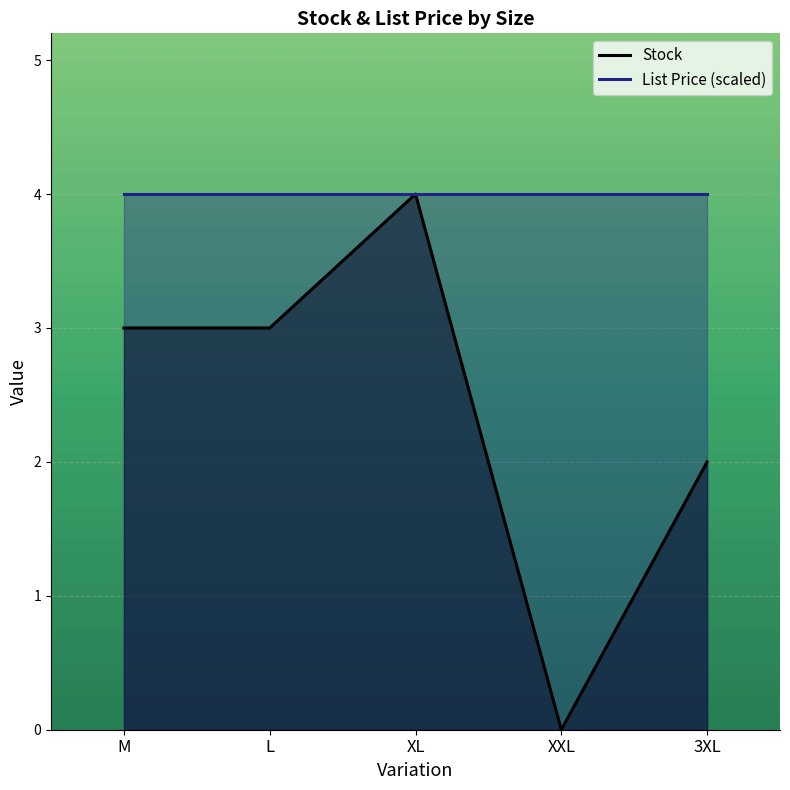

What is the label of the 3rd point from the right?

XL